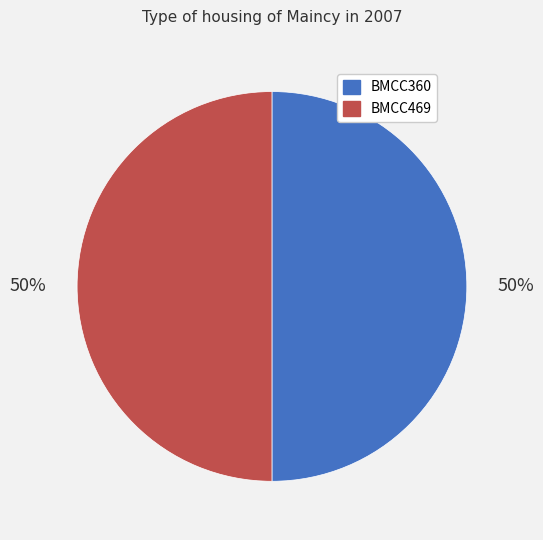

What is the ratio of the value at BMCC360 to the value at BMCC469?

1.0